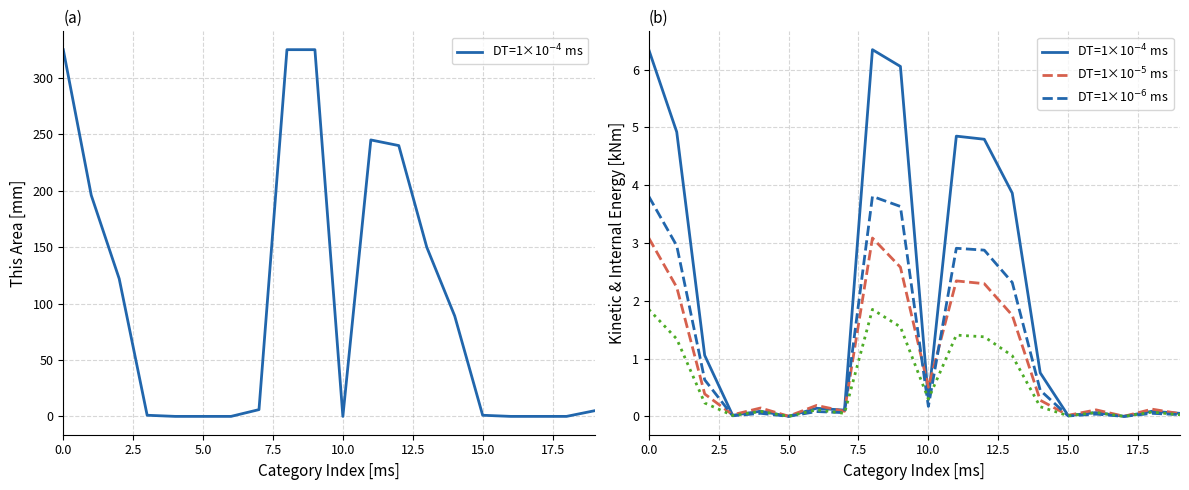

What is the average value of the DT=1×10$^{-6}$ ms series?

1.2